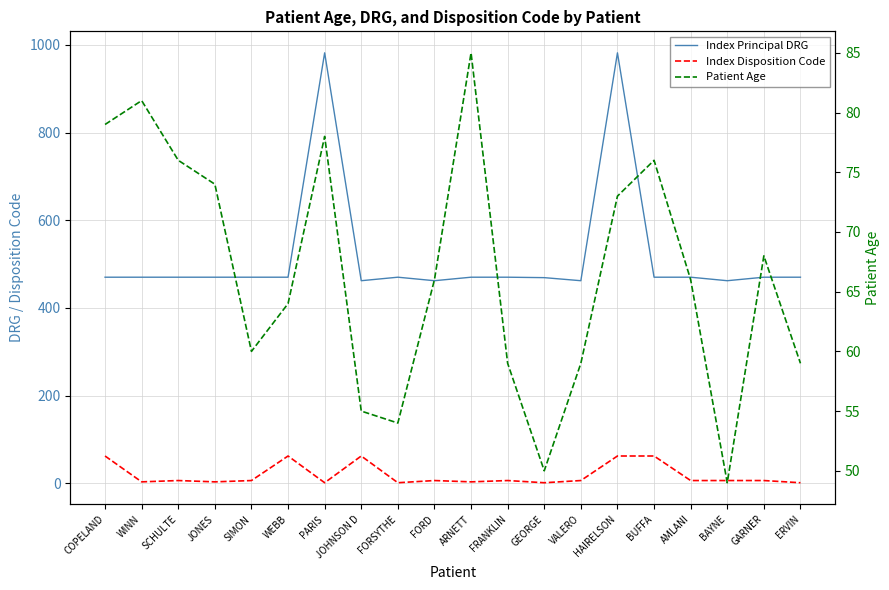

At JOHNSON D, list the series in order from largest to smallest.

Index Principal DRG, Index Disposition Code, Patient Age